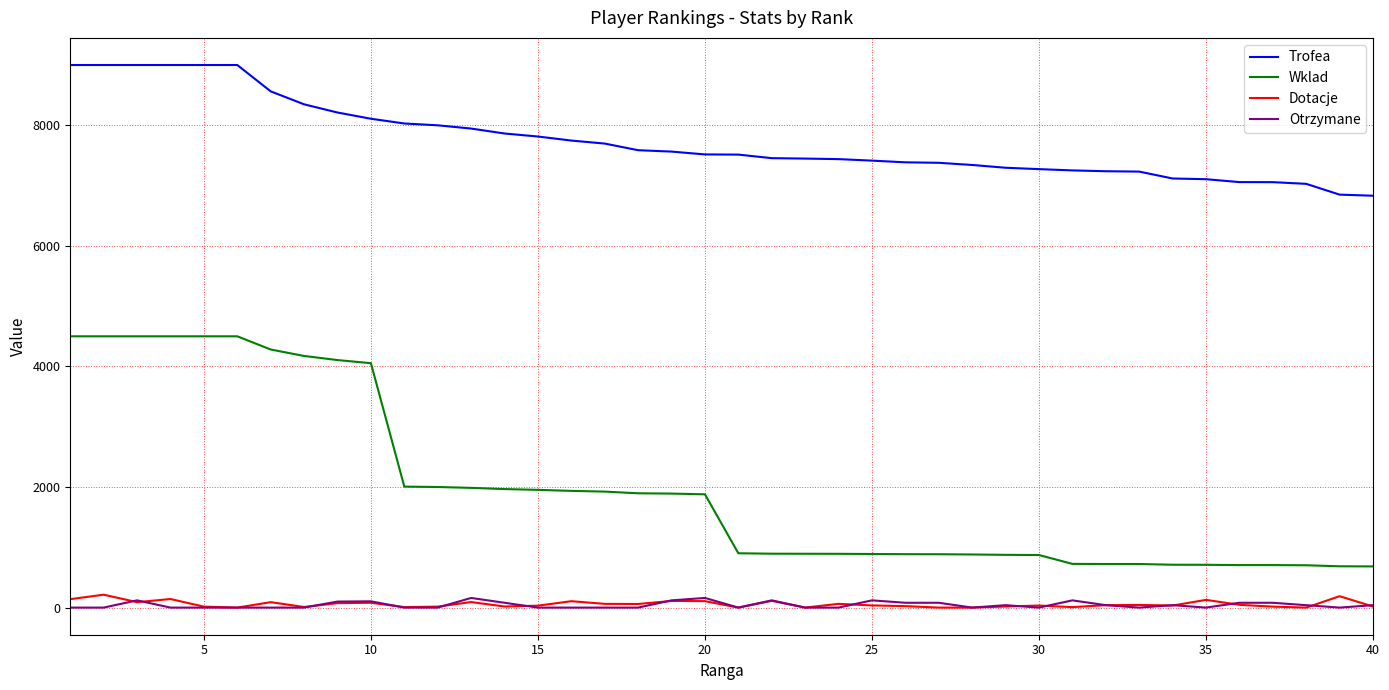

Which series has the largest range (max minus min)?

Wklad